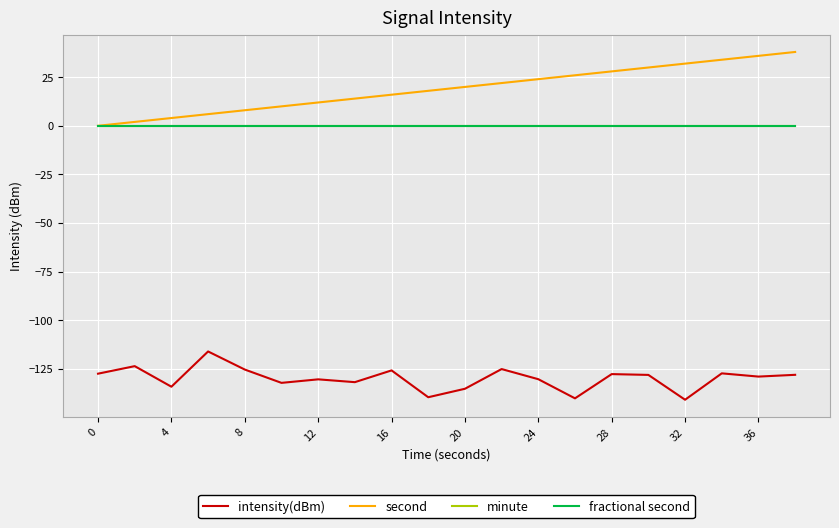

In intensity(dBm), how many points are lower than both neighbors (excluding endpoints)?

7